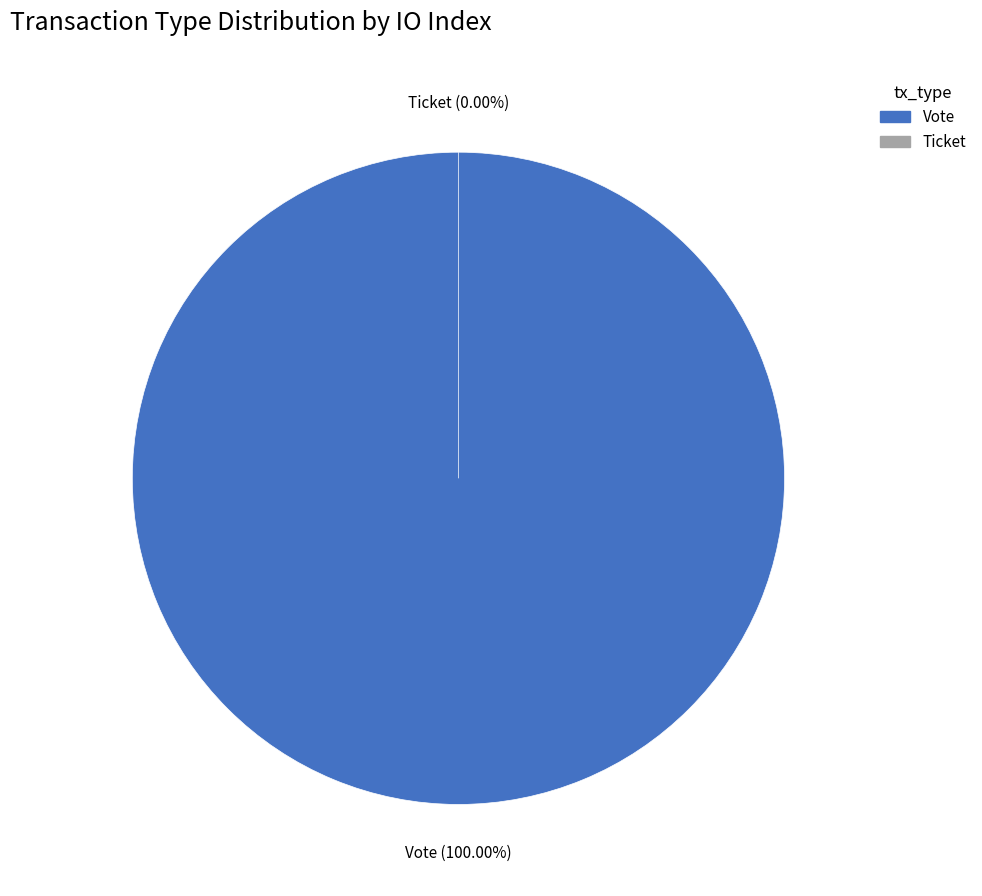

The Ticket slice represents 8% of the pie. True or false?

False